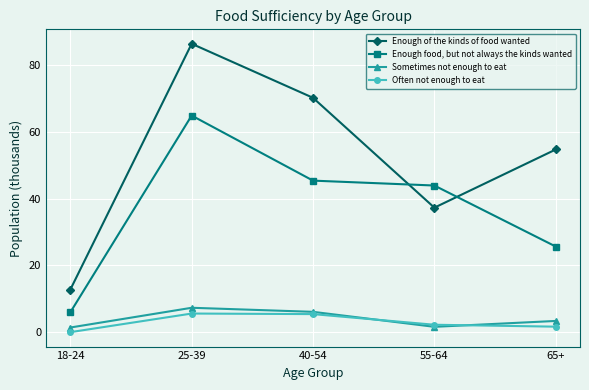

What is the sum of the Enough food, but not always the kinds wanted values at 18-24 and 40-54?

51.3